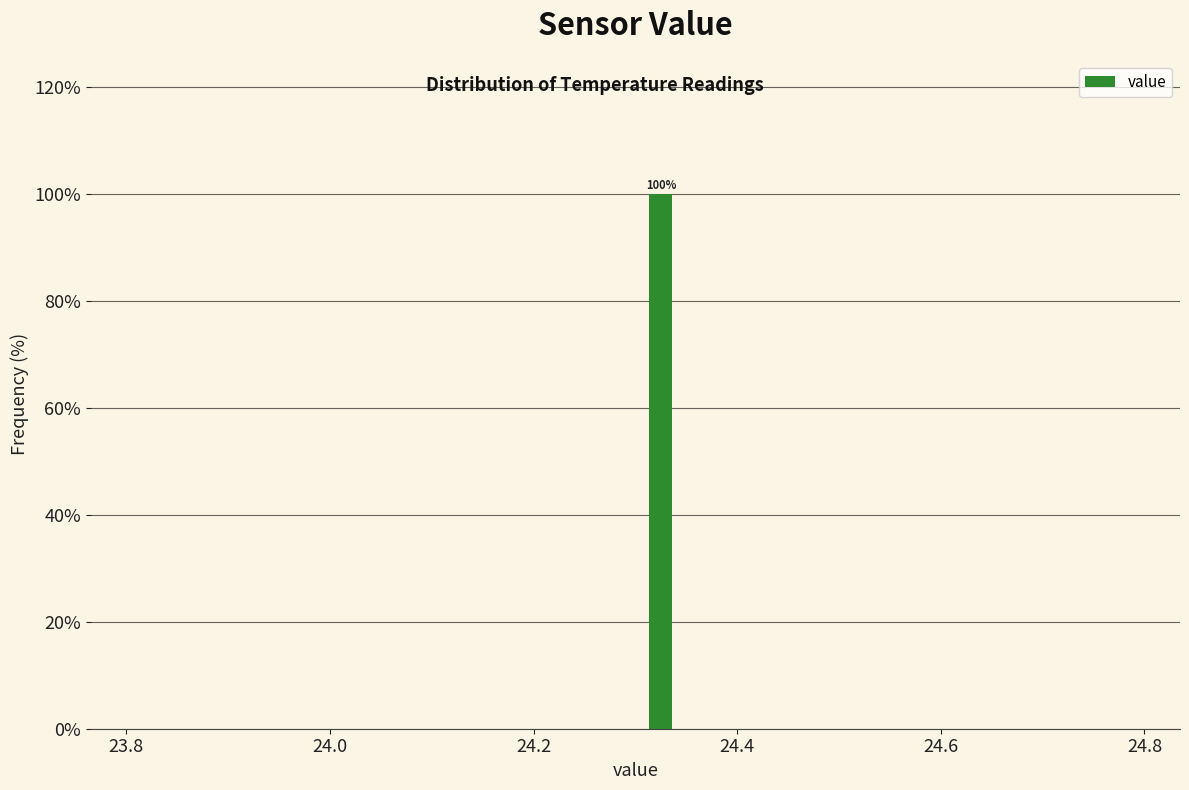

Around what value on the x-axis is the tallest bar? Give the approximate position of its centre, as read against the axis.

24.32